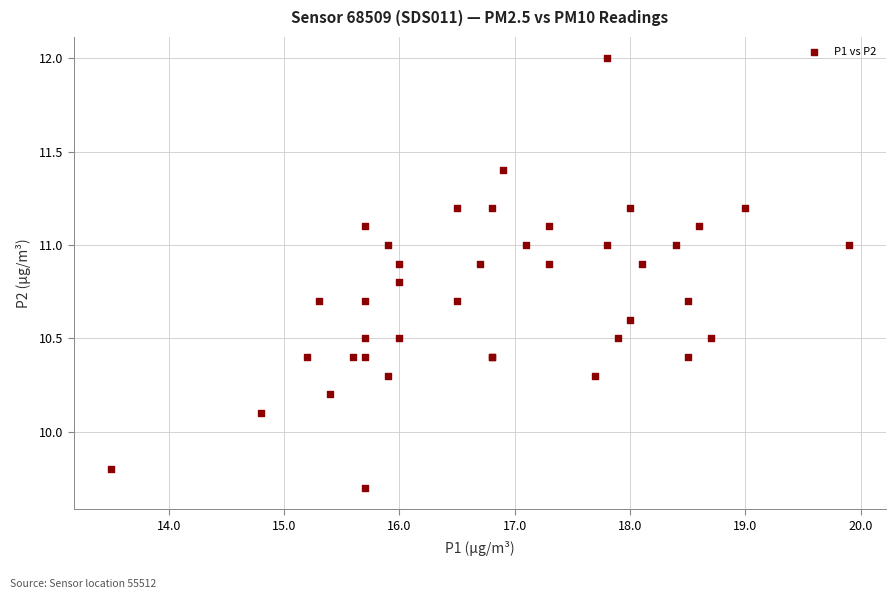

What Y value in the scatter plot is closest to 10?

10.1